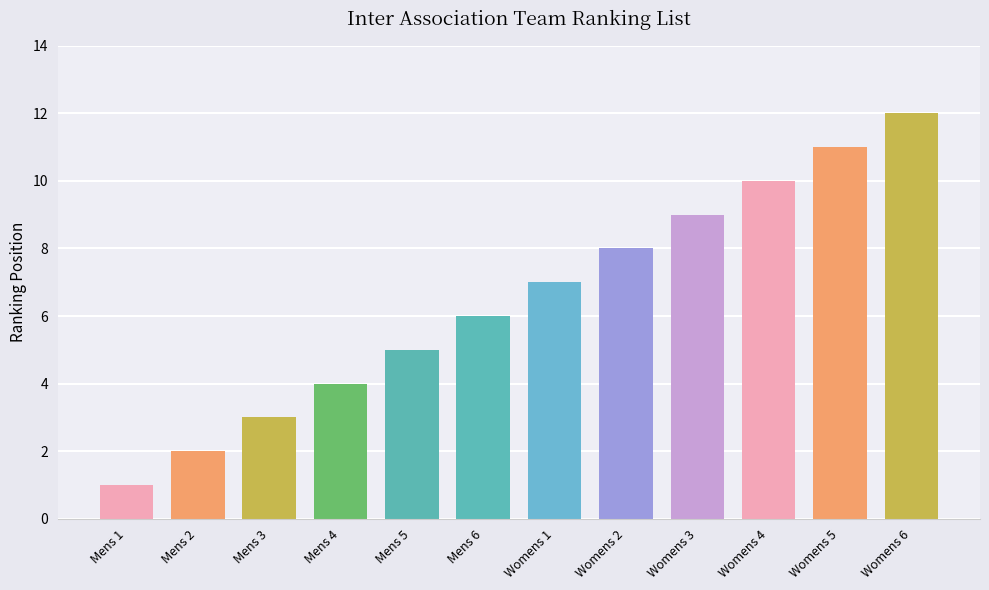

What is the difference between the values at Mens 1 and Mens 2?

1